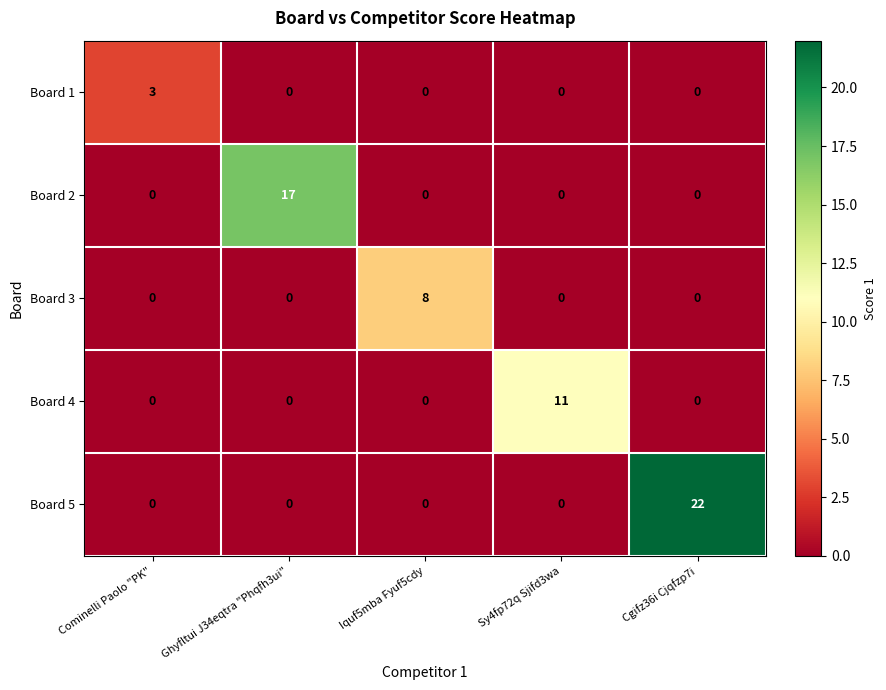

At which category is the sum across all series the highest?

Cgifz36i Cjqfzp7i